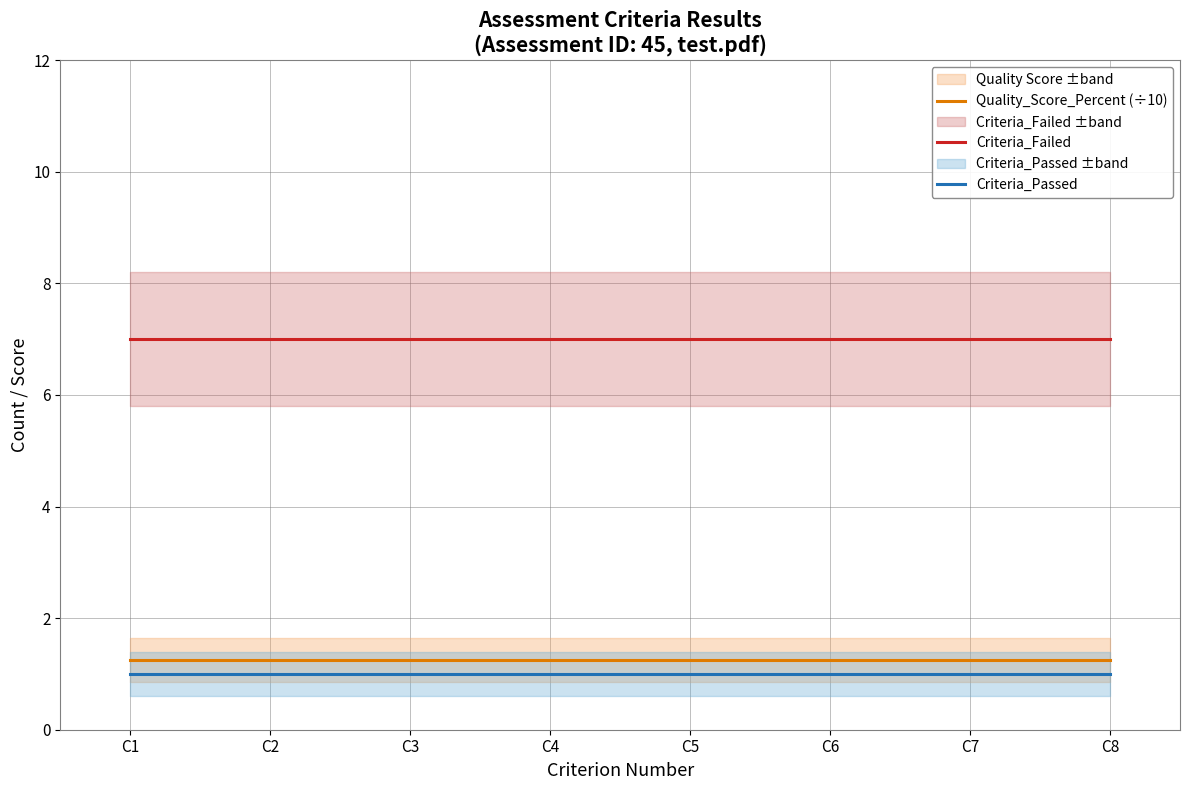

How many categories are shown in the chart?

8